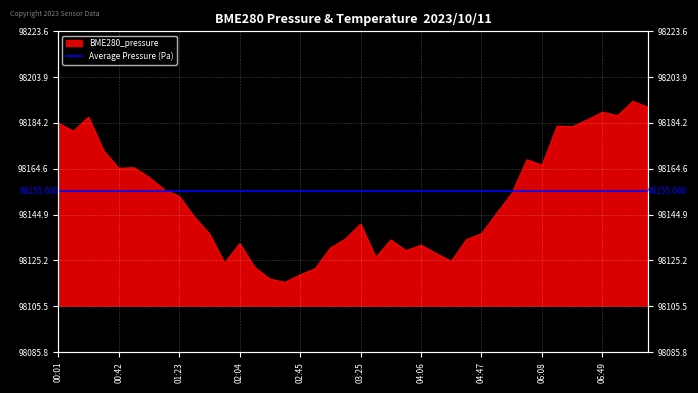

What is the label of the 31st point from the left?

05:07